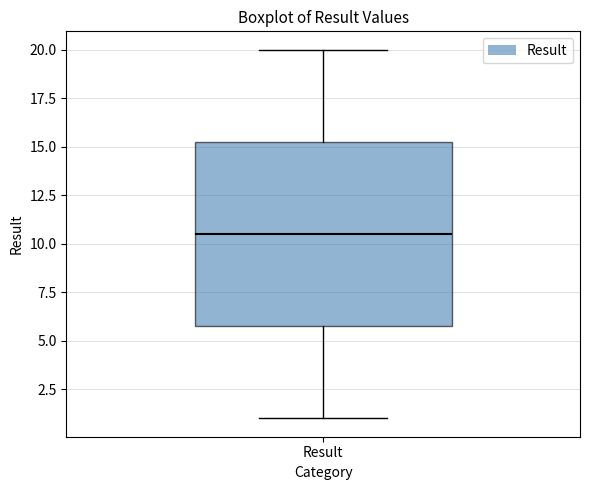

Where does the median line of the box for Result sit on the y-axis? The values are not printed on the chart, so give them approximately, as read against the axis.

10.5